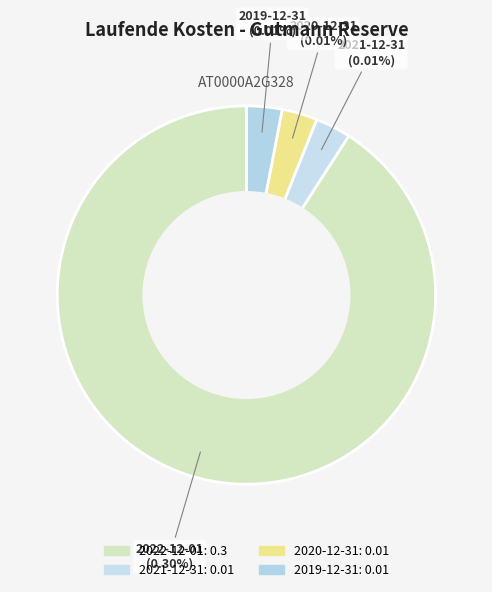

Does 2022-12-01 account for over 50% of the chart?

Yes